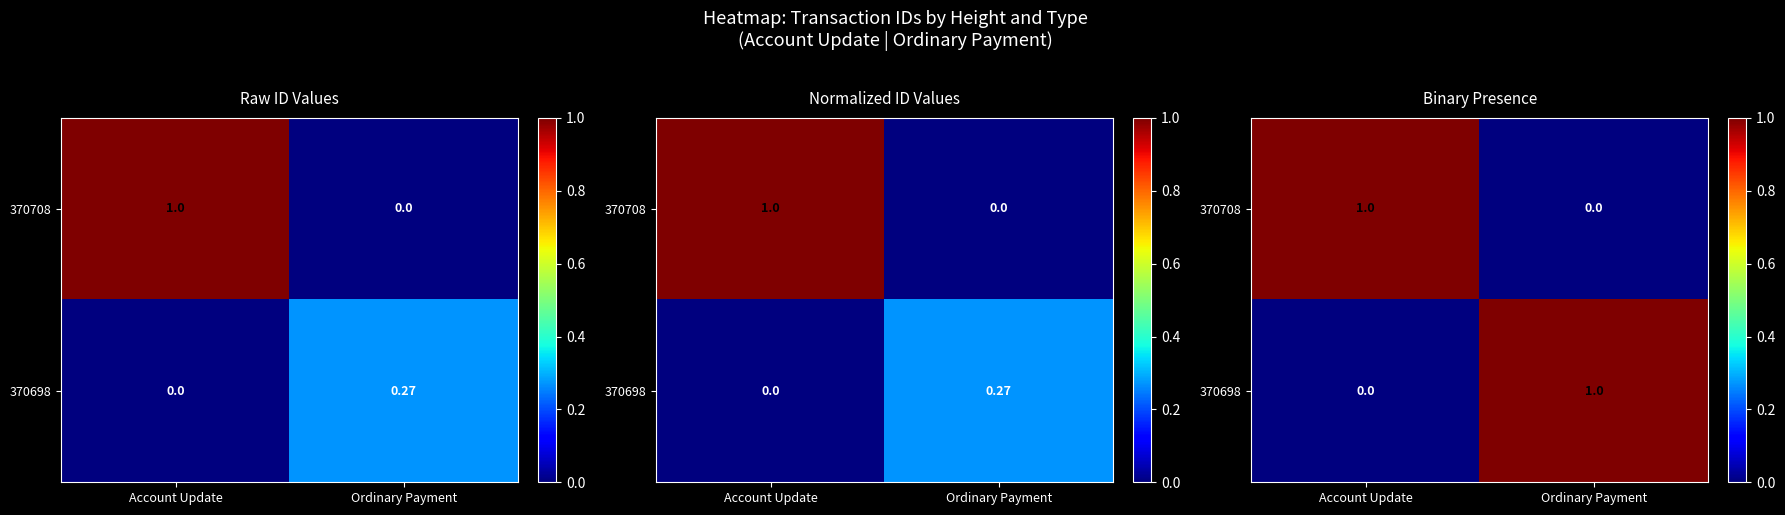

What is the difference between the 370698 values at Ordinary Payment and Account Update?

1